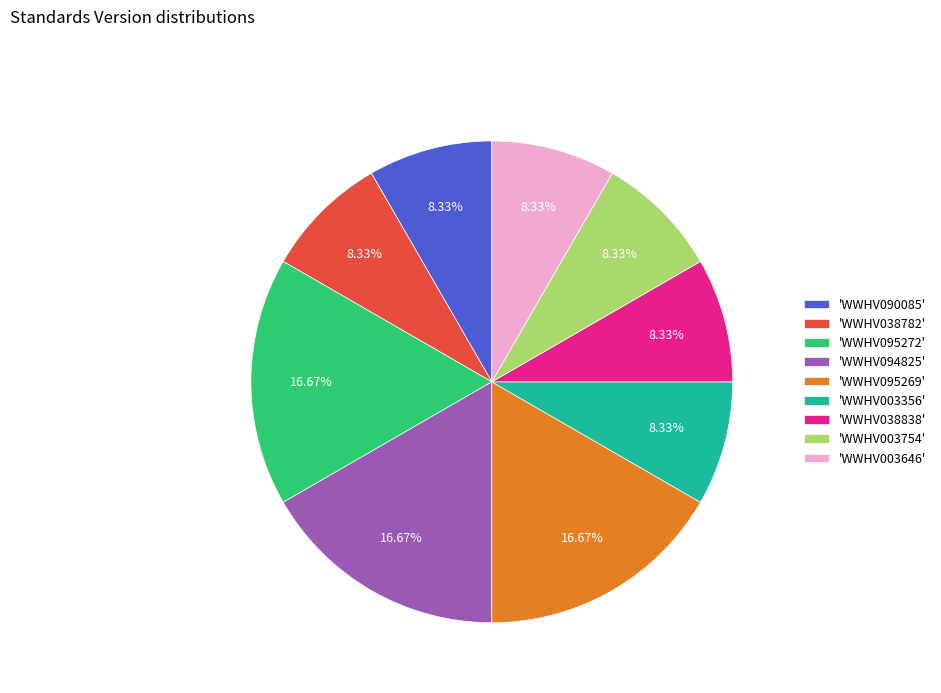

Is the sum of 'WWHV095272' and 'WWHV003754' greater than half?

No